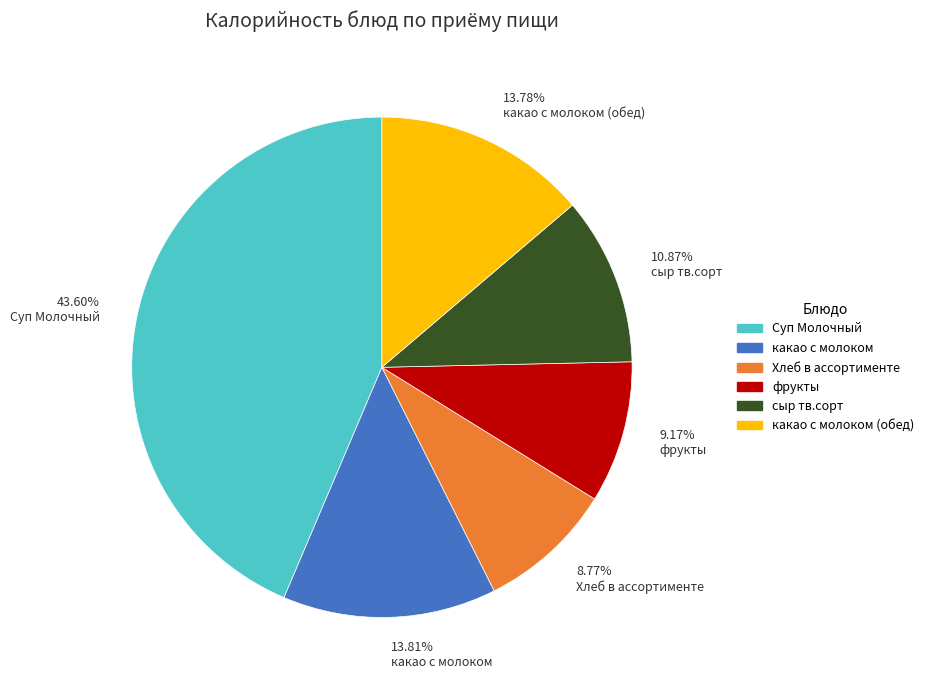

What is the largest slice in the pie chart?

Суп Молочный